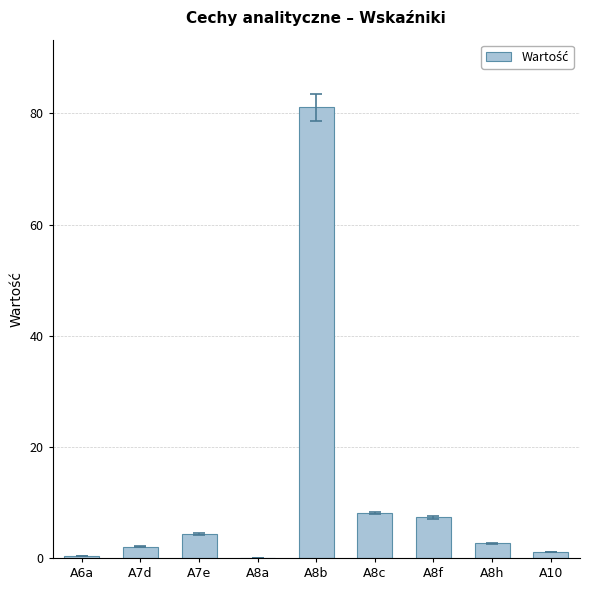

What is the sum of all values?

106.9